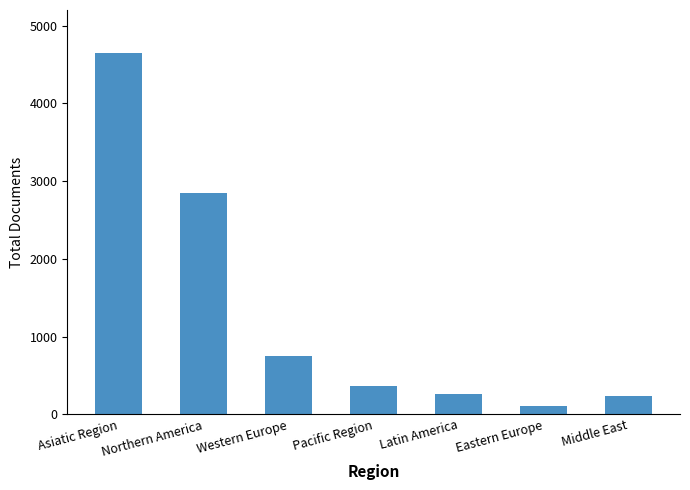

What is the change in value from Northern America to Western Europe?

-2107